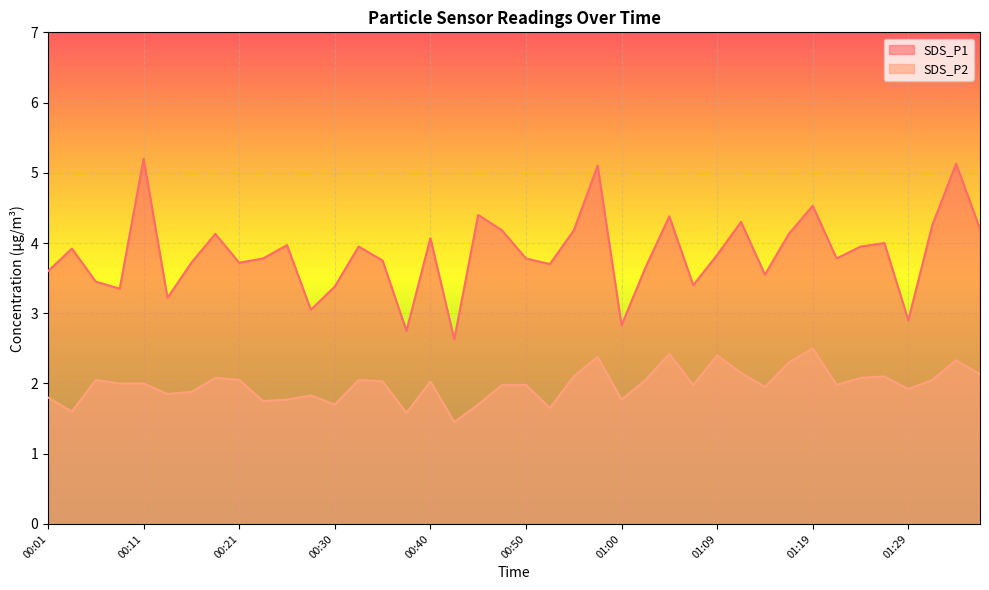

At how many categories does at least one series exceed 3?

36